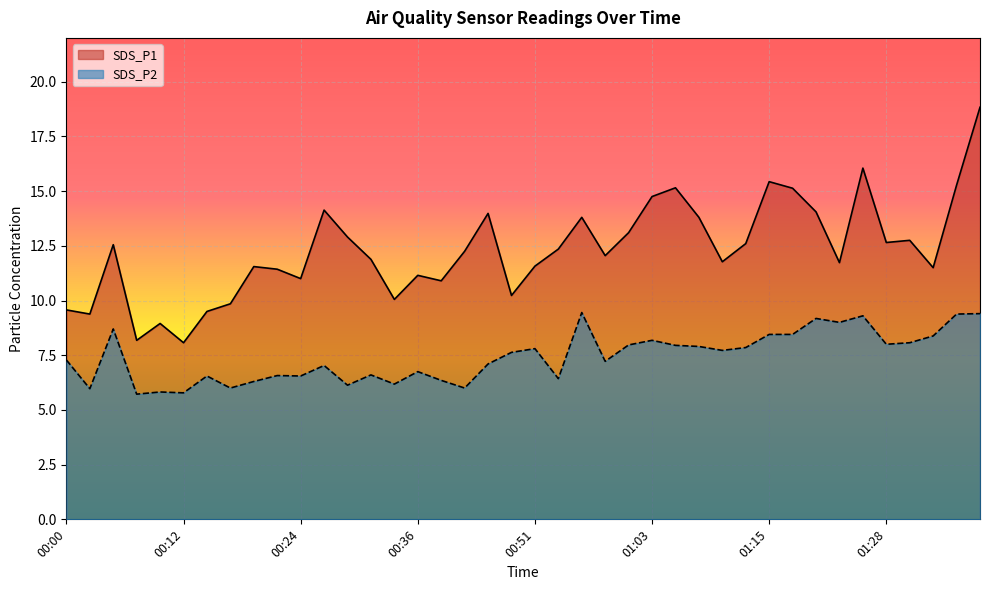

Which category has the highest value across all series?

01:38